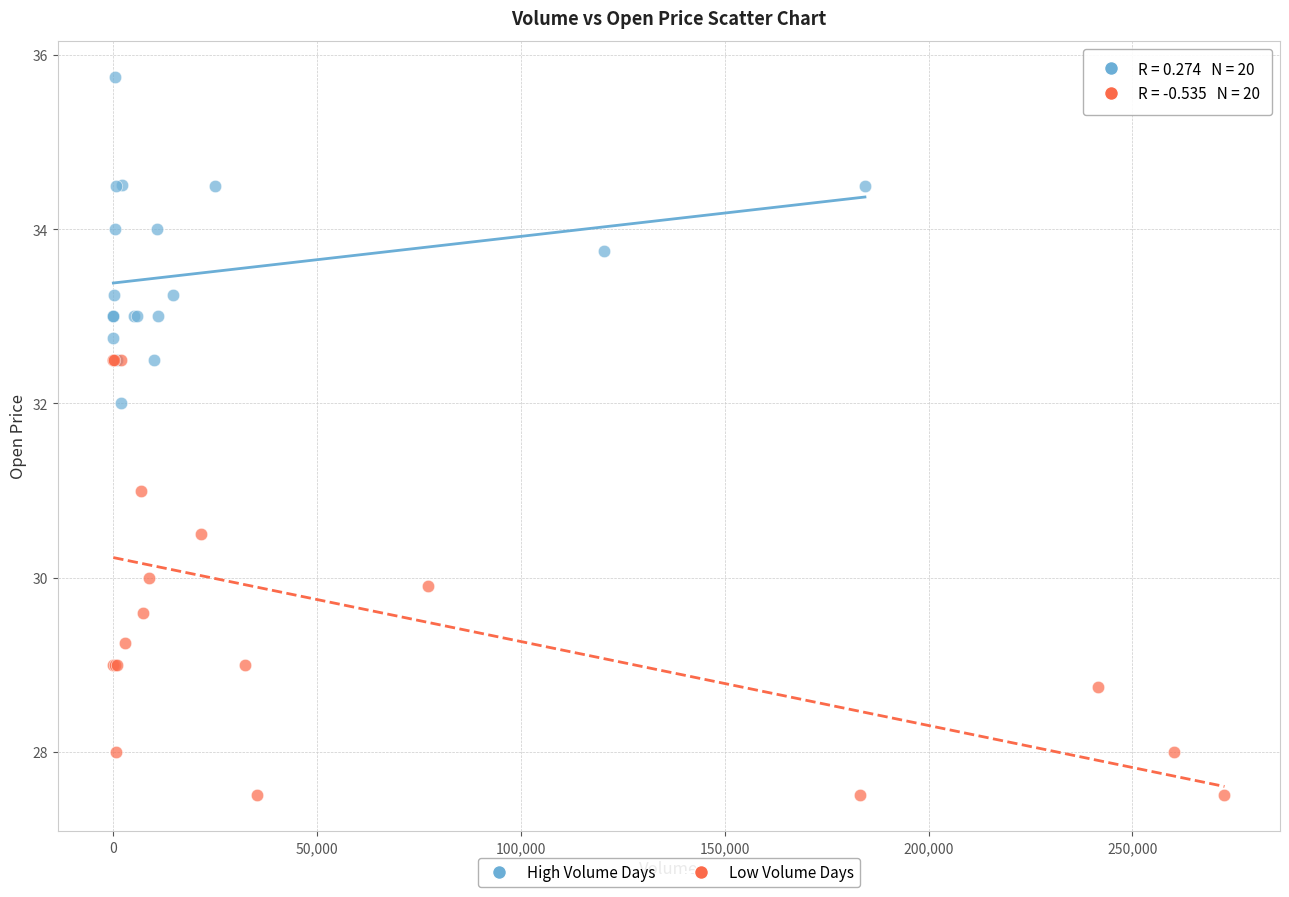

Which series reaches the minimum Y coordinate?

Low Volume Days